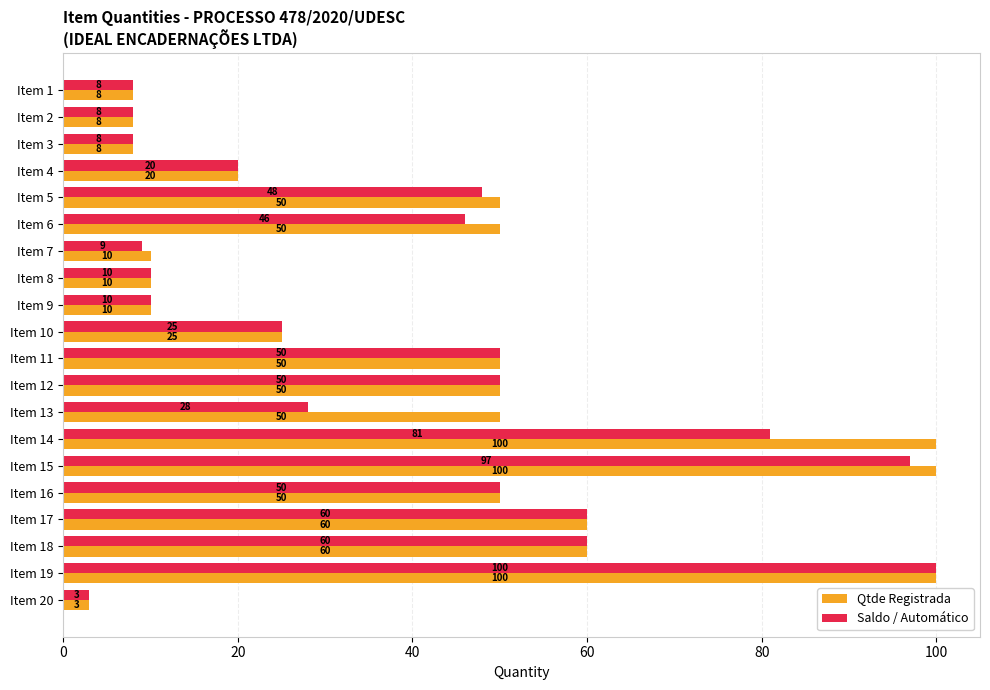

What is the highest value of the Saldo / Automático series?

100